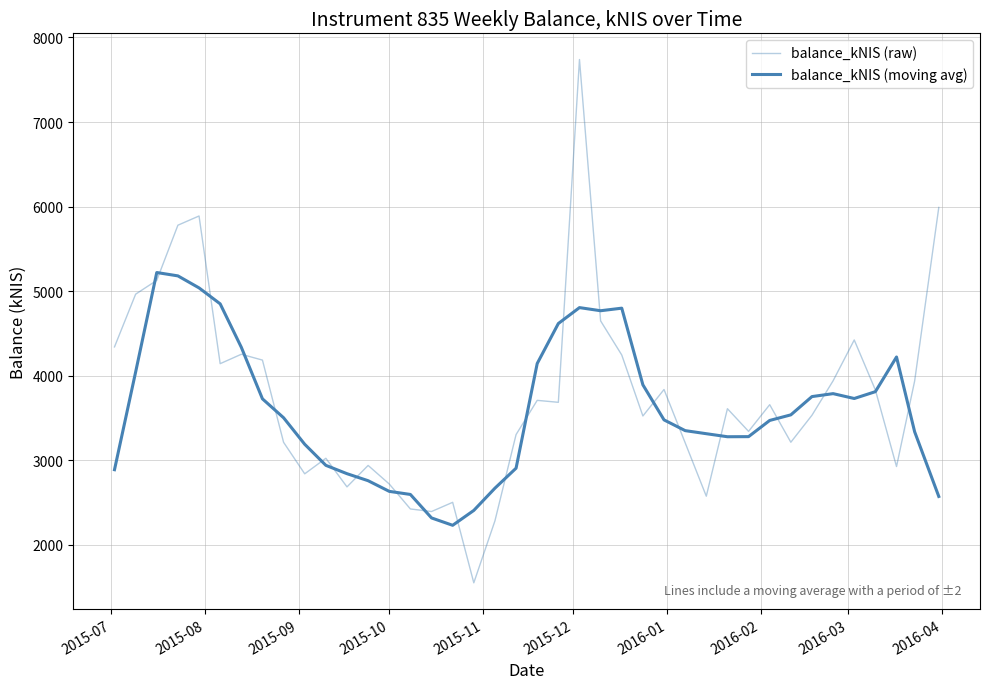

True or false: balance_kNIS (moving avg) has more than 0 points higher than both neighbors.

True